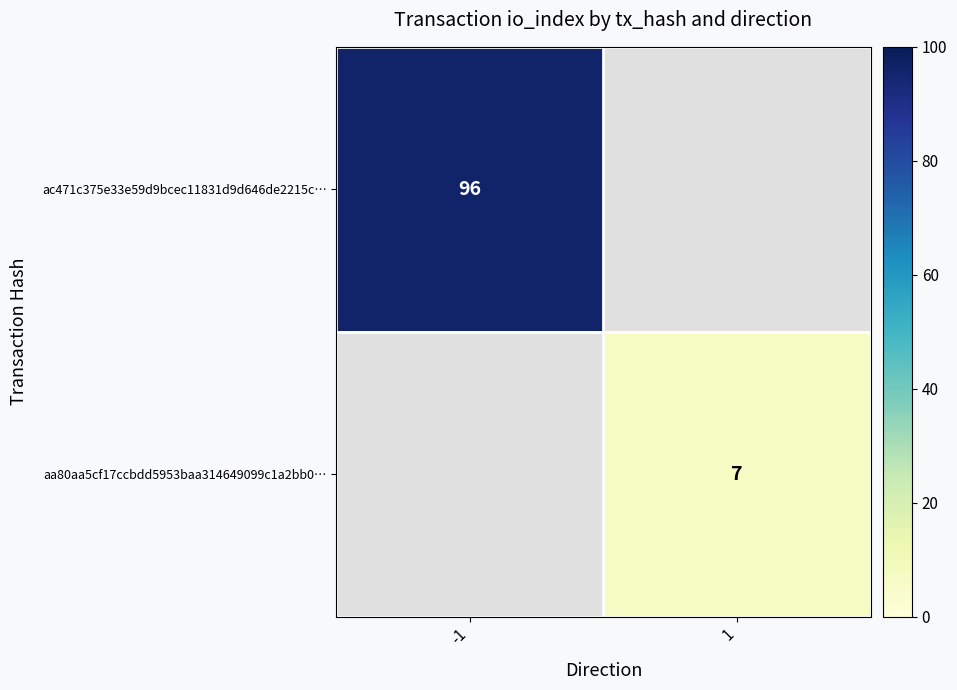

The value of aa80aa5cf17ccbdd5953baa314649099c1a2bb0… at 1 is 2. True or false?

False